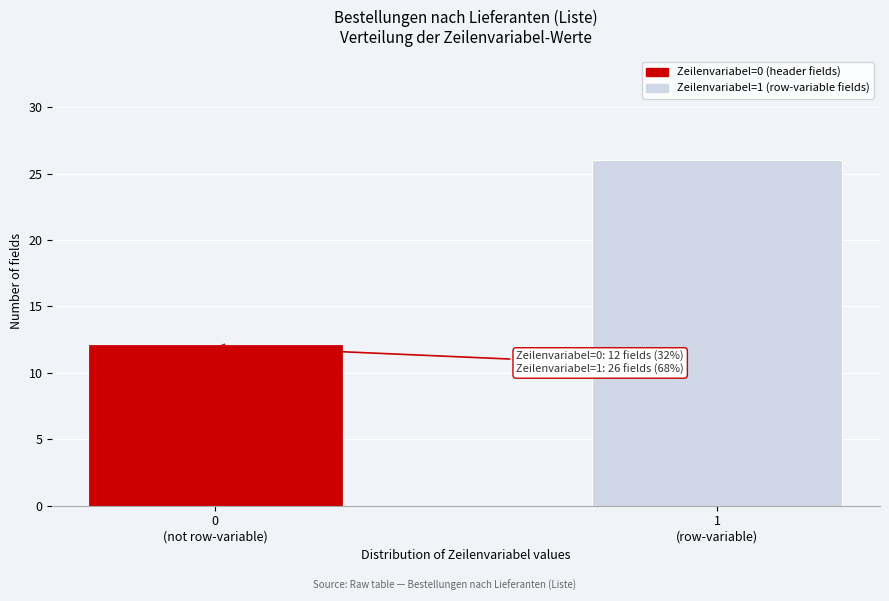

Reading right to left, list all the values displayed in this chart.

26	12